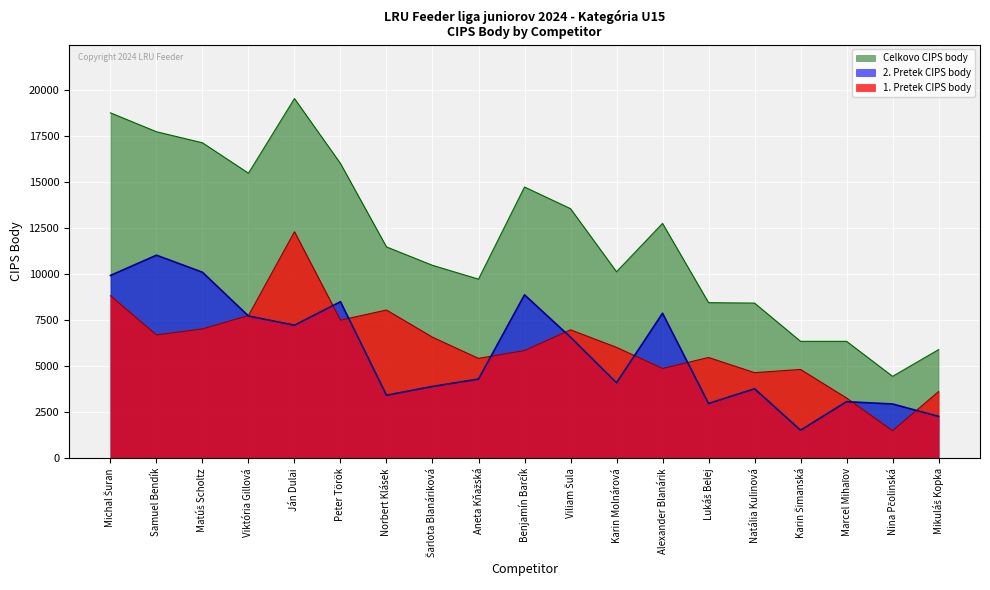

At which category is the sum across all series the highest?

Ján Dulai